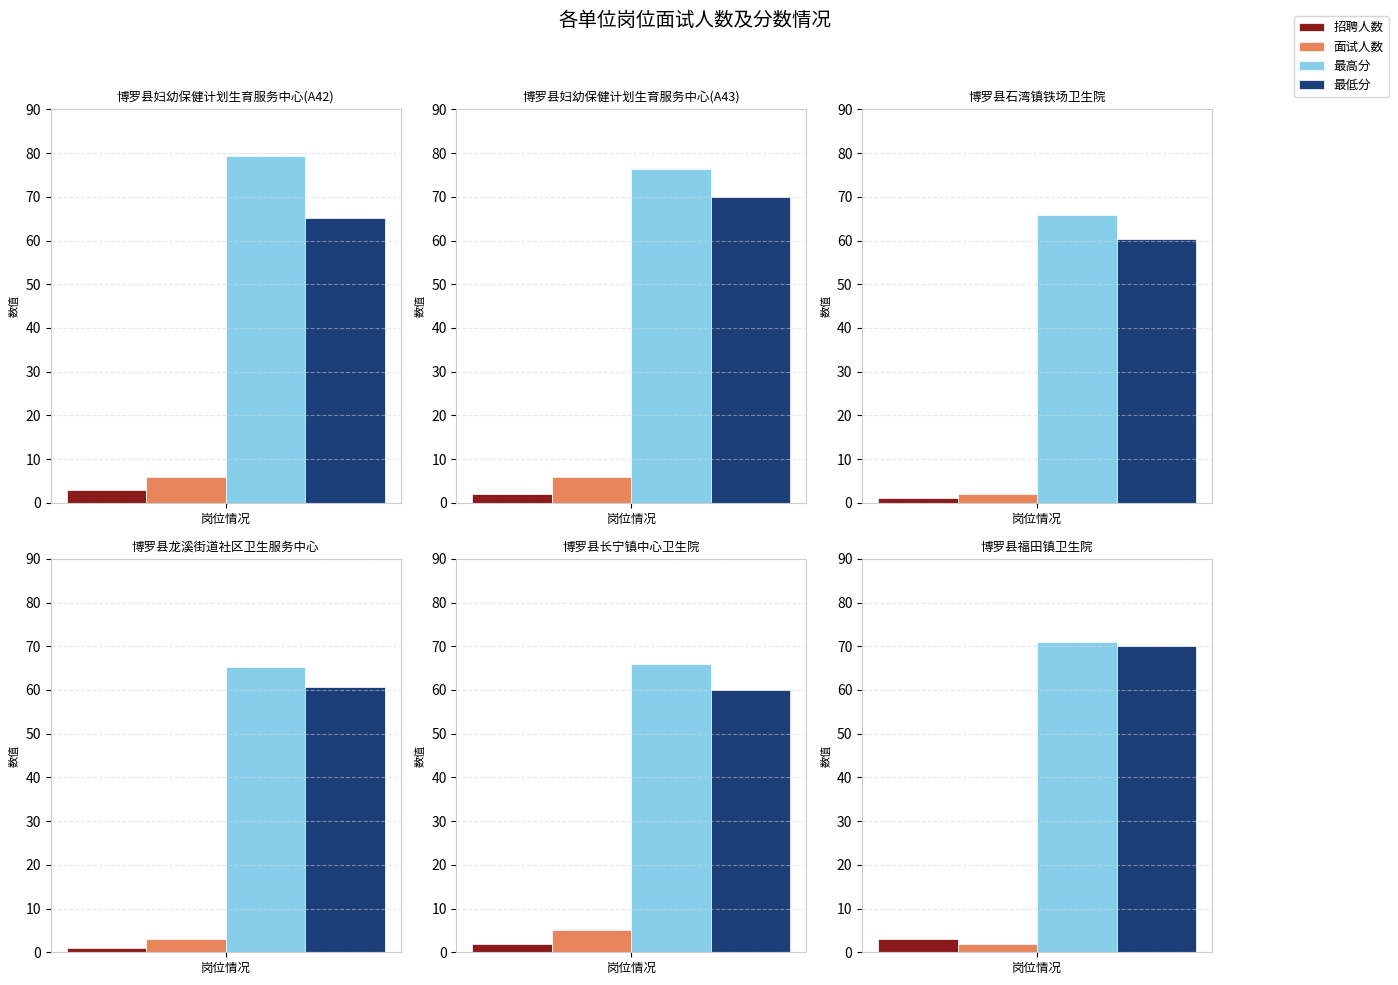

At which label is 面试人数 closest to 4?

3